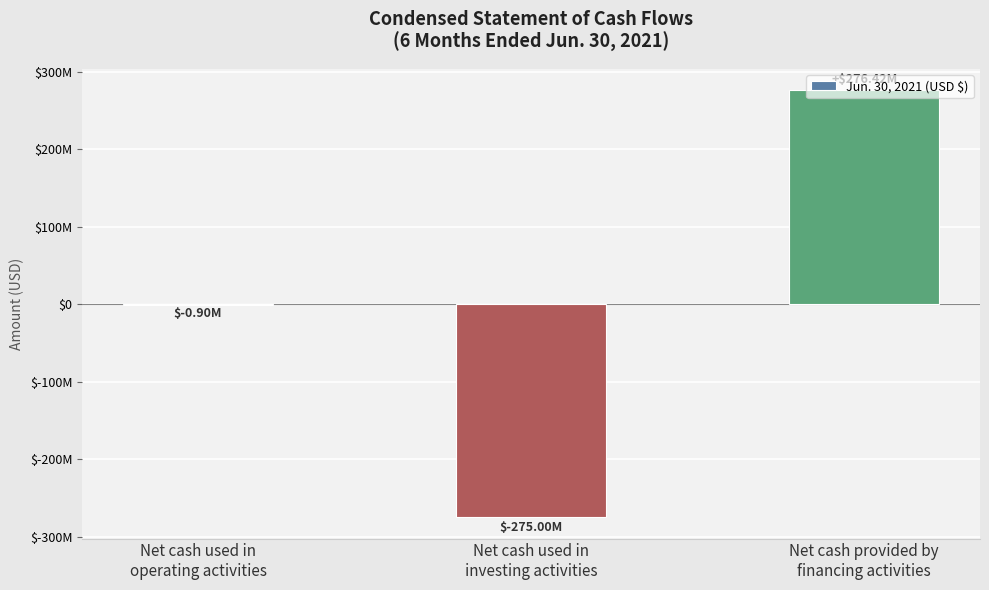

Reading right to left, what are all the values shown in this chart?

276424284	-275000000	-901652